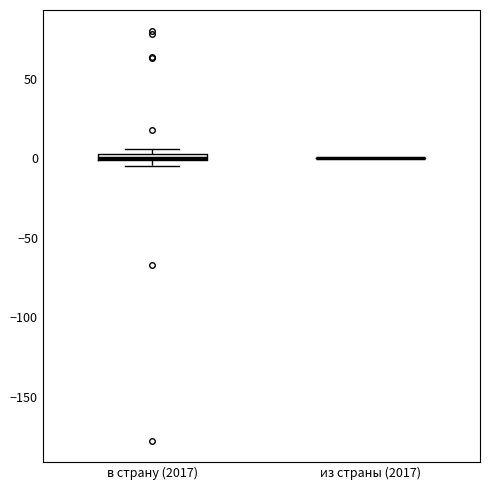

Where is the upper edge of the box for в страну (2017) on the y-axis? The values are not printed on the chart, so give them approximately, as read against the axis.

5